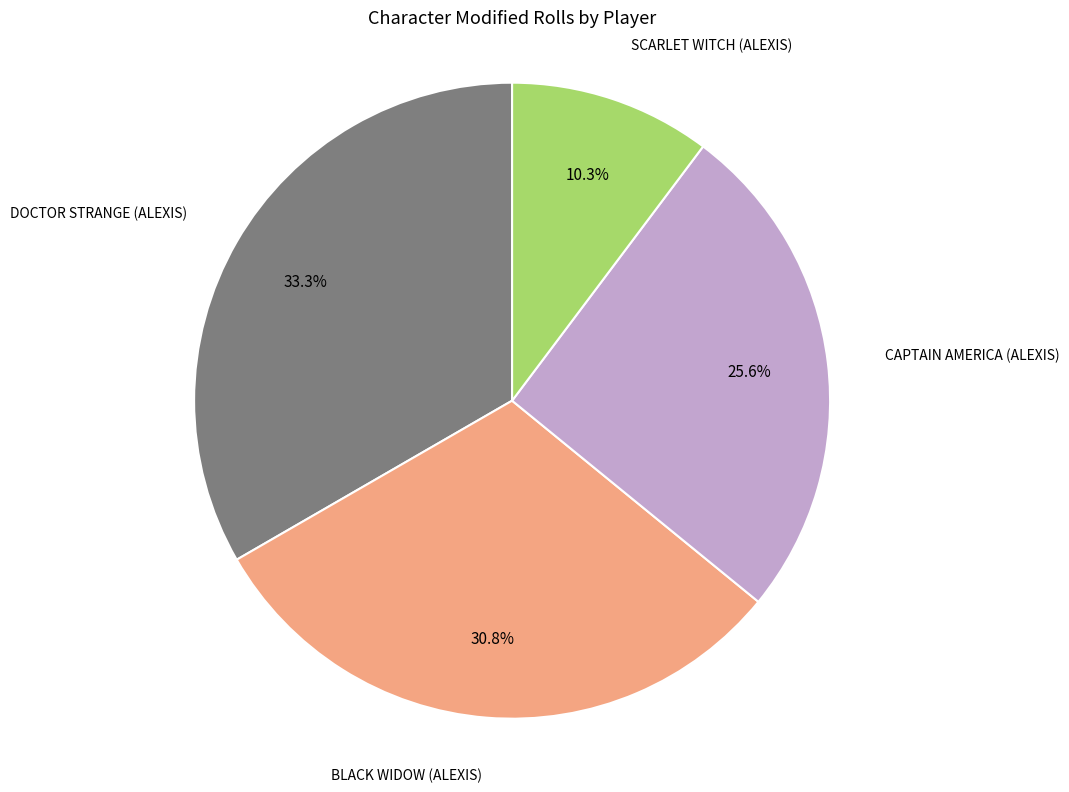

Is there any slice that represents more than half of the pie?

No